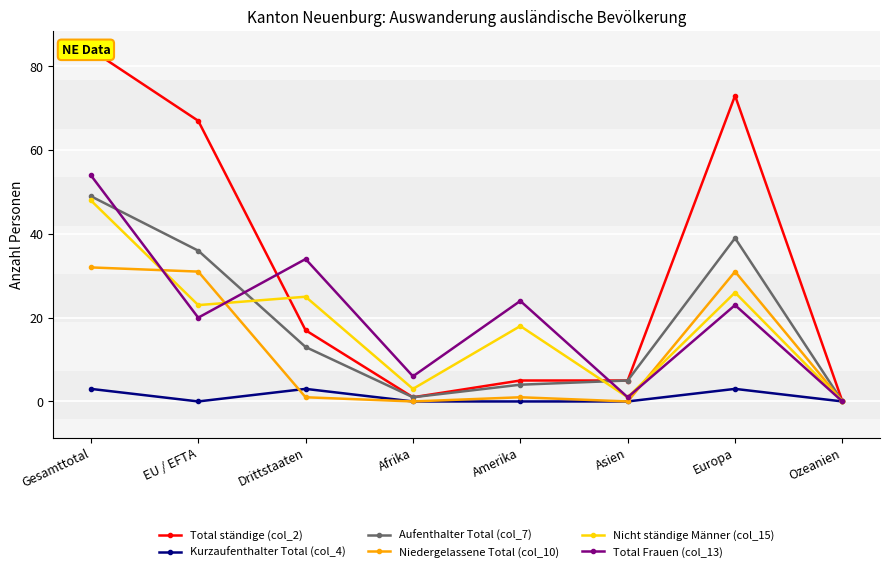

What position from the right is Europa?

2